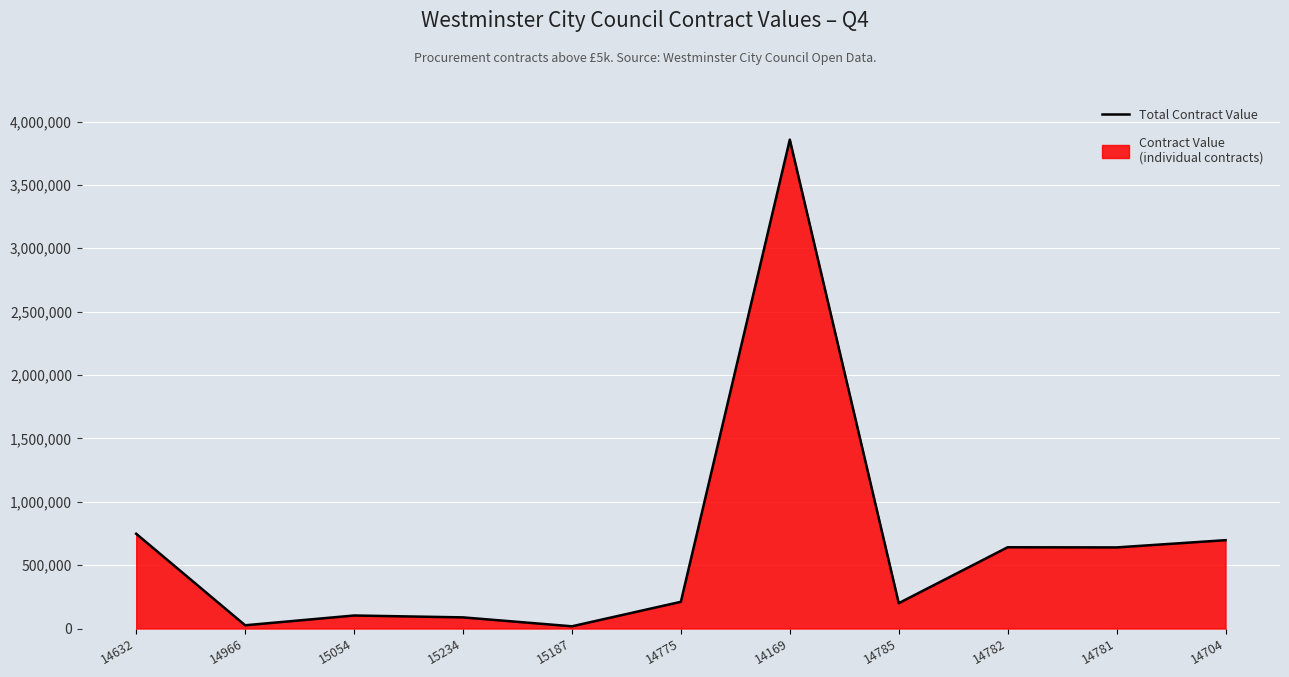

List the labels in order of value, smallest first.

15187, 14966, 15234, 15054, 14785, 14775, 14781, 14782, 14704, 14632, 14169